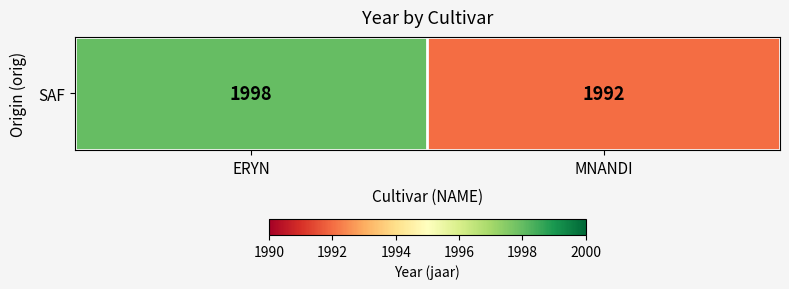

Reading right to left, what are all the values shown in this chart?

MNANDI=1992	ERYN=1998